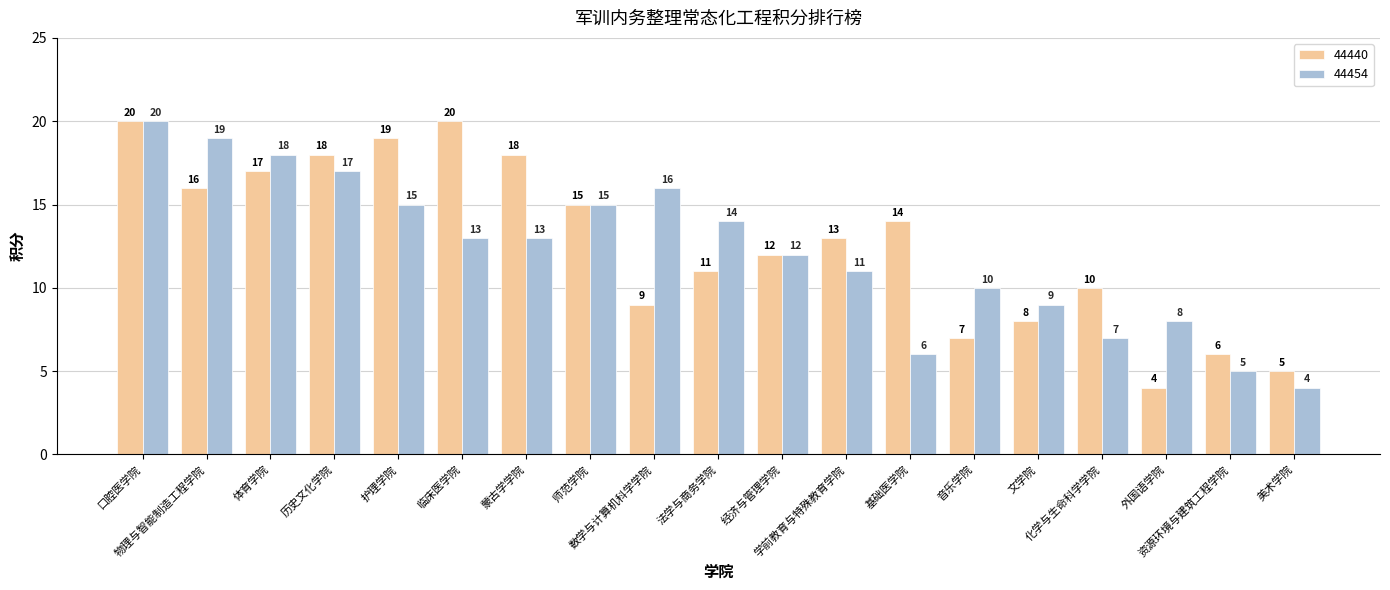

True or false: 44440 has a value of 20 at 口腔医学院.

True